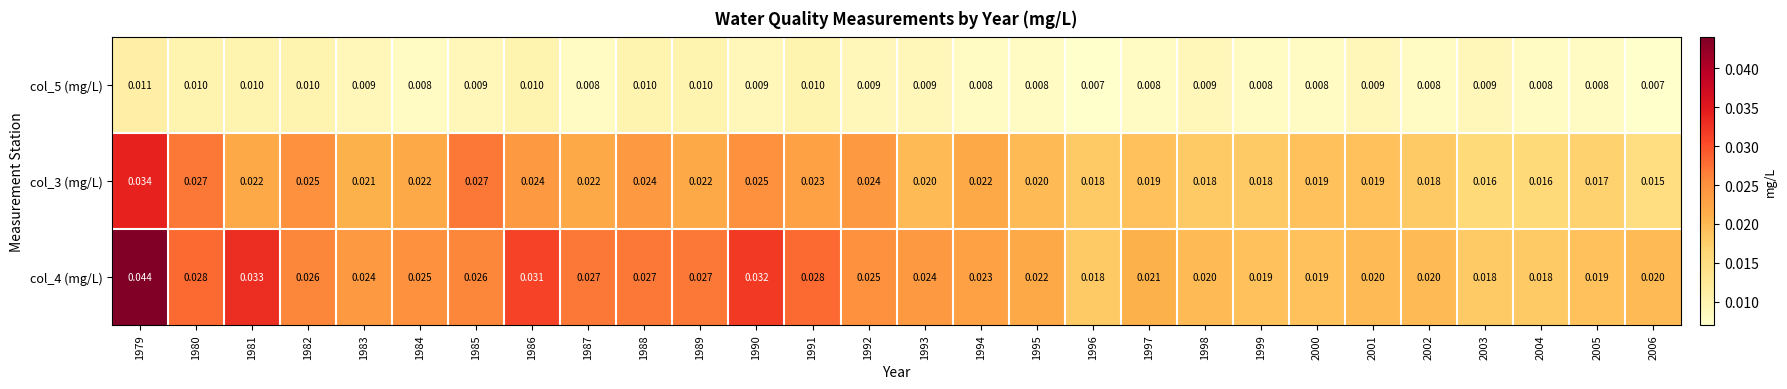

Is the value of col_5 (mg/L) at 1988 greater than the value of col_3 (mg/L) at 1989?

No